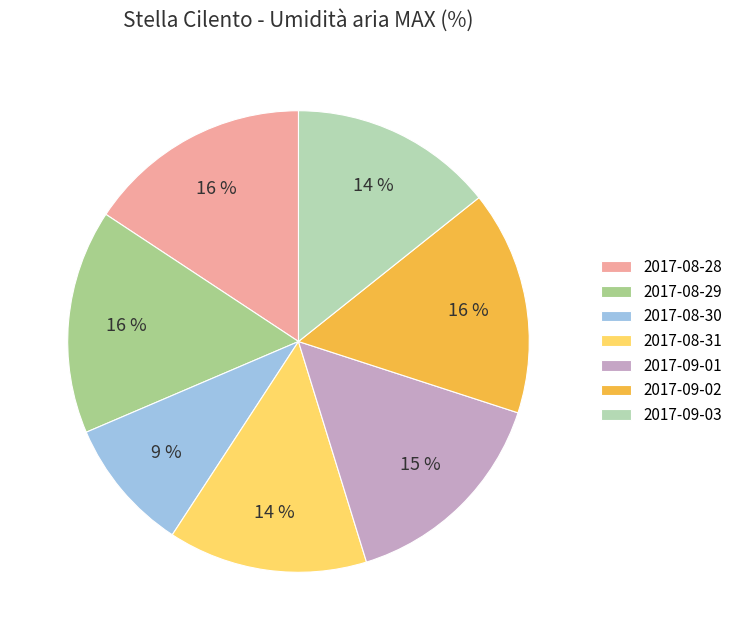

Do 2017-08-31 and 2017-08-29 together represent more than half of the pie?

No